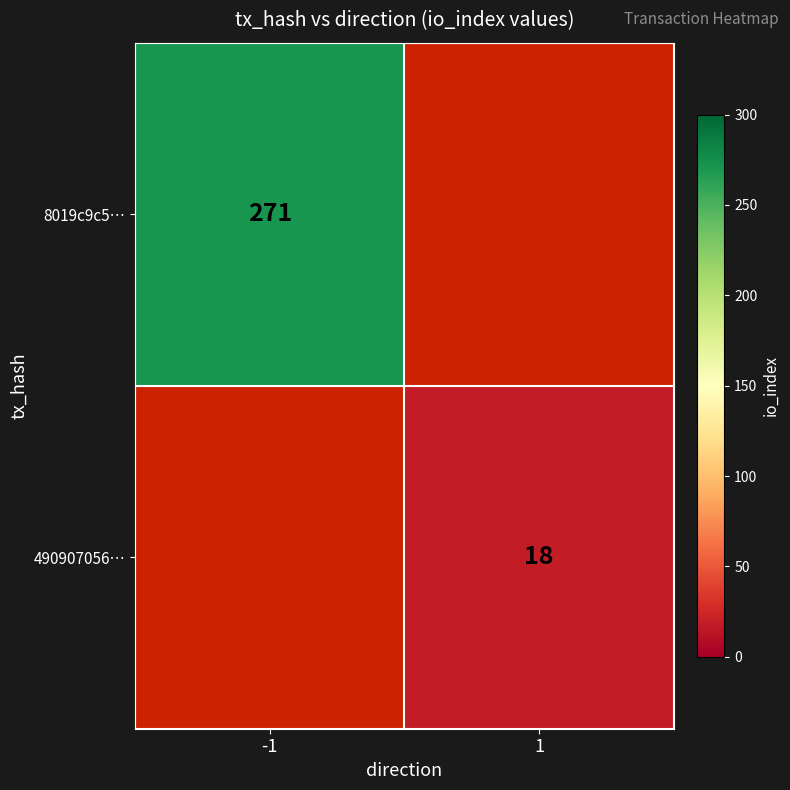

The 8019c9c5… series shows 271 at -1. True or false?

True